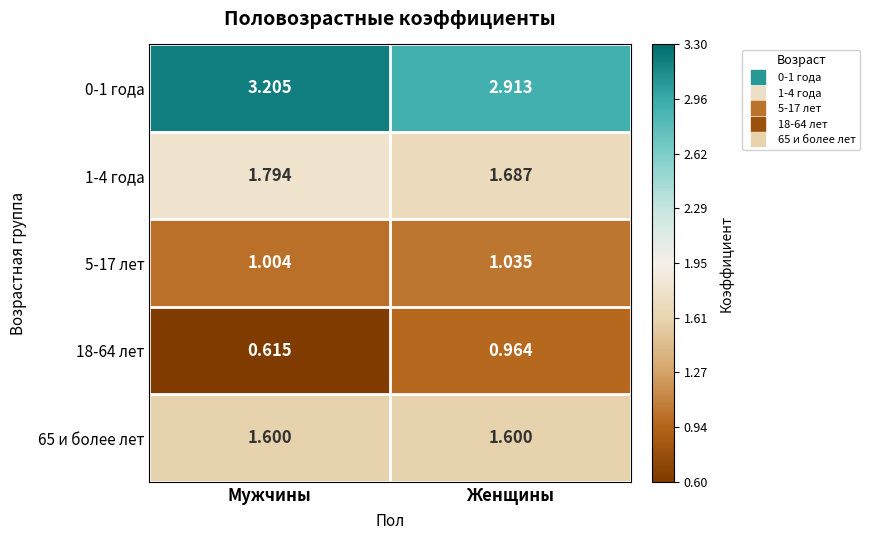

List the labels in order of 1-4 года value, smallest first.

Женщины, Мужчины